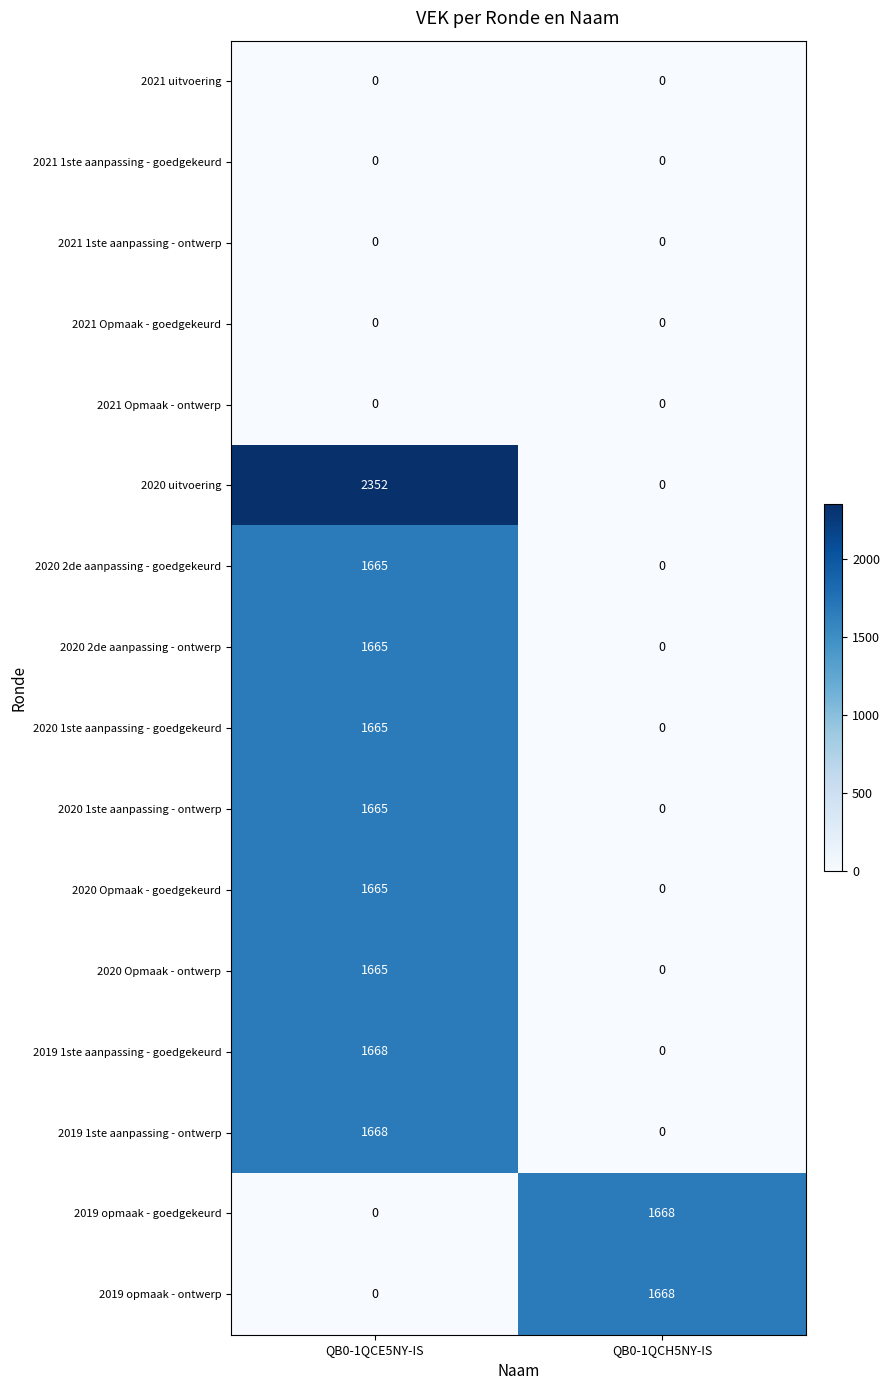

Is the value of 2020 1ste aanpassing - ontwerp at QB0-1QCE5NY-IS greater than the value of 2021 Opmaak - goedgekeurd at QB0-1QCE5NY-IS?

Yes